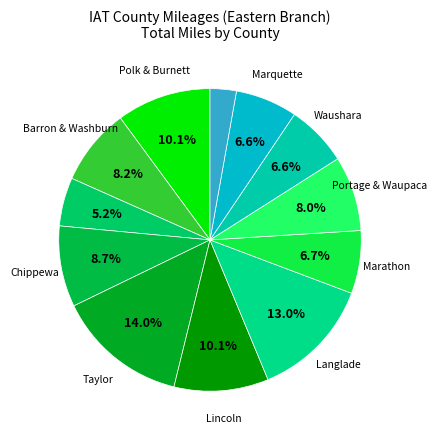

Count the number of slices in the pie.

12